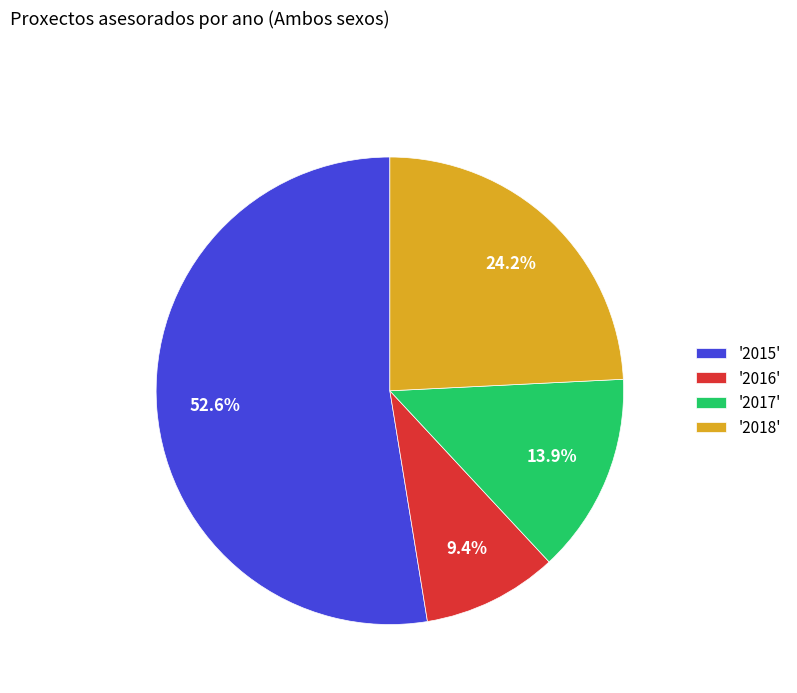

Which category has the smallest portion of the pie?

'2016'